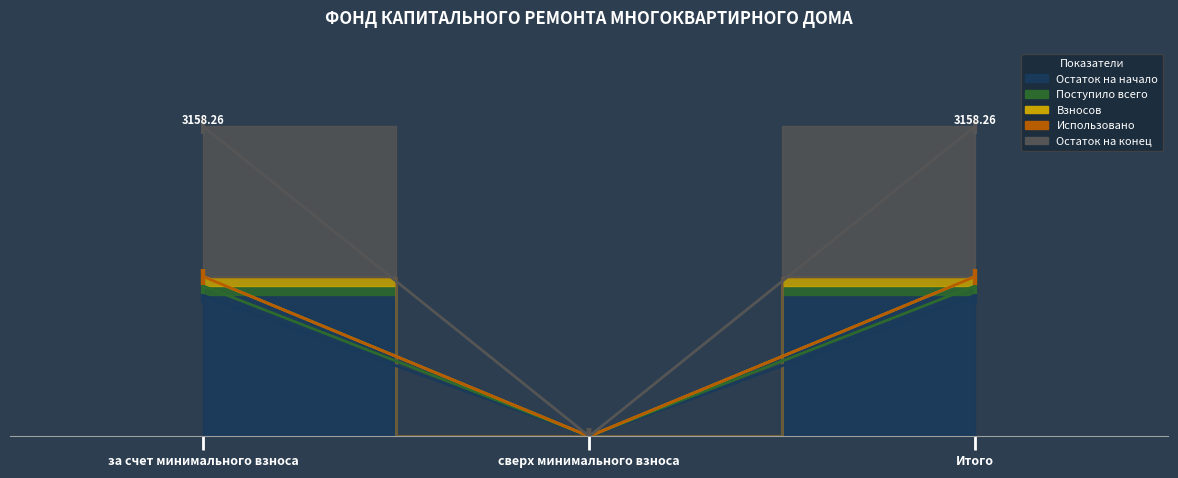

The Взносов series shows 1626.9 at Итого. True or false?

True